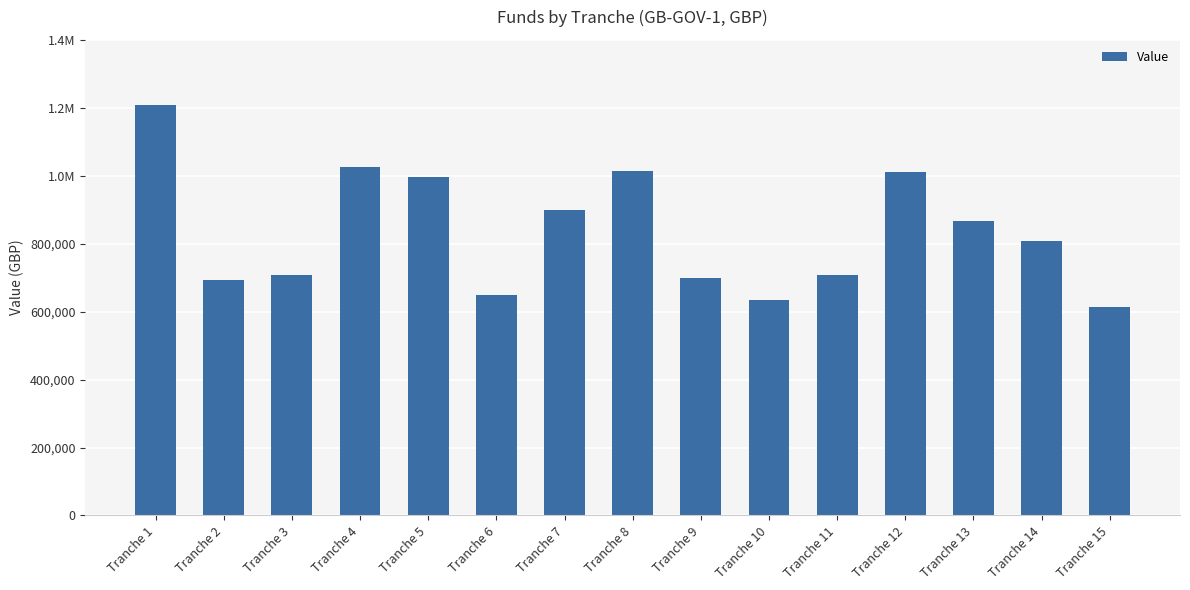

Are the bars horizontal?

No